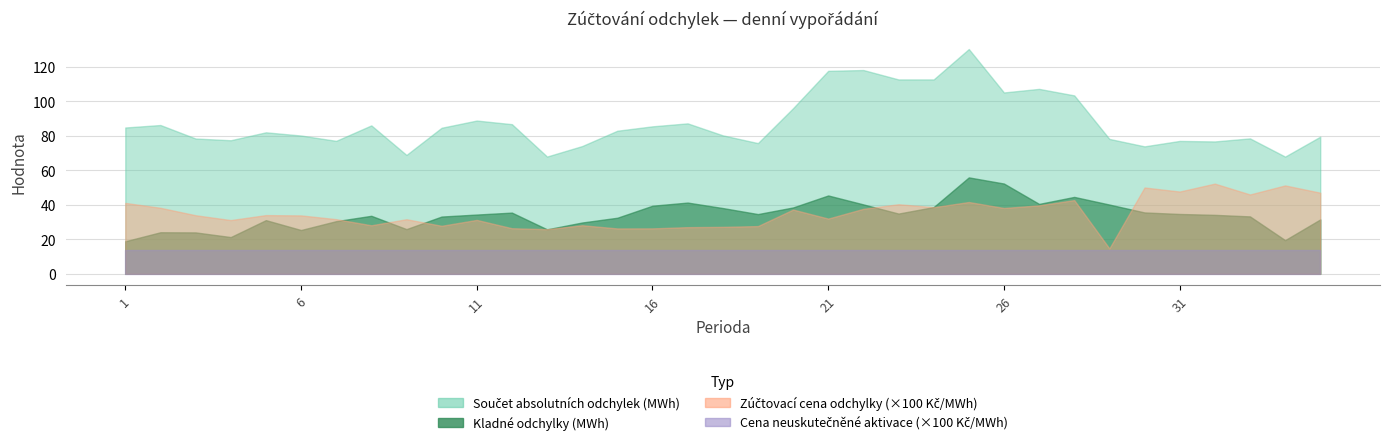

What is the minimum value for Zúčtovací cena odchylky (Kč/MWh)?

1473.8